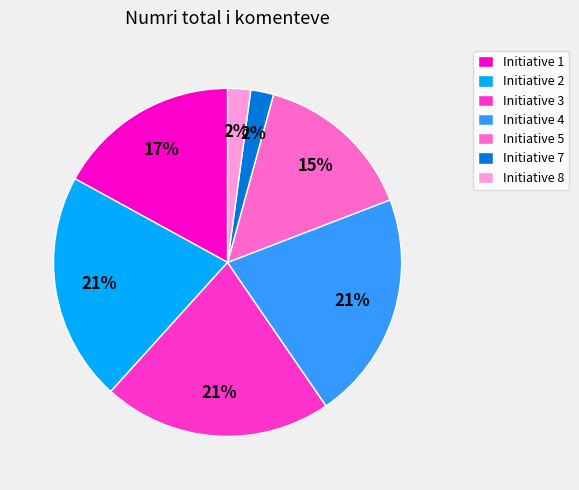

To the nearest percent, what percentage of the pie is Initiative 1?

17%